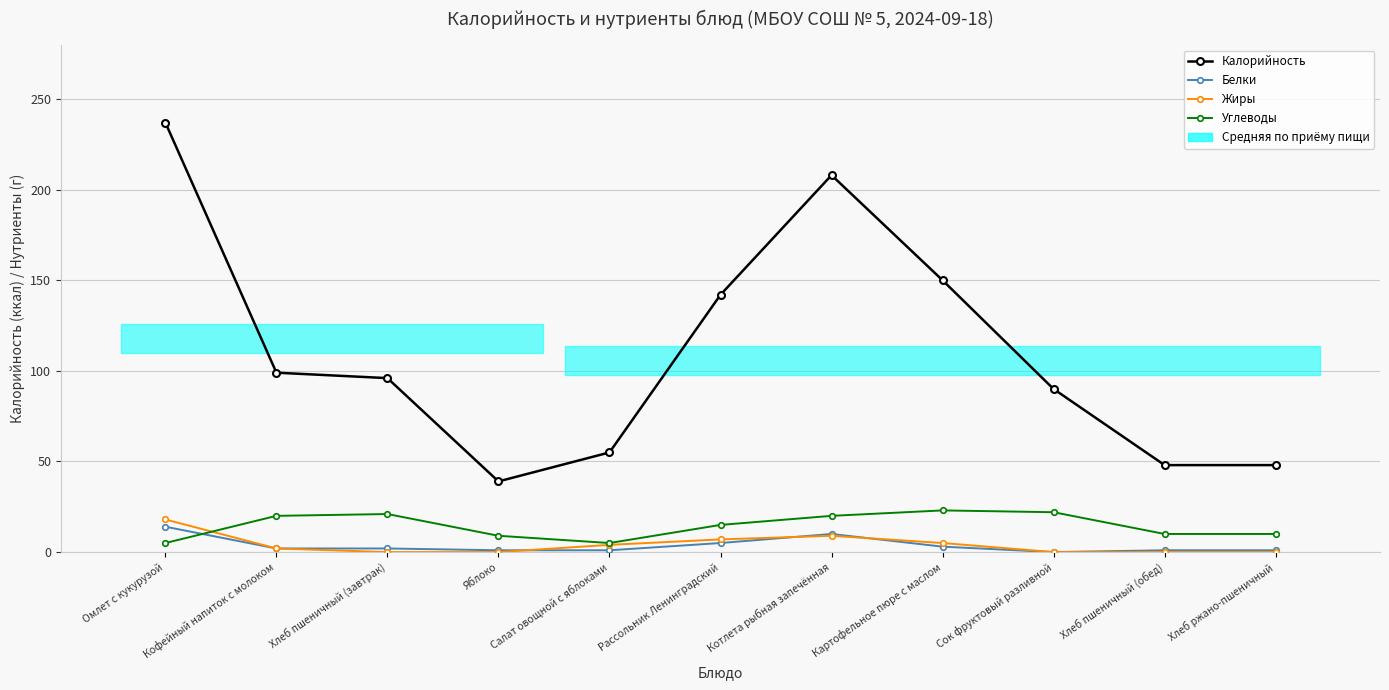

At which label does Углеводы first exceed 15?

Кофейный напиток с молоком